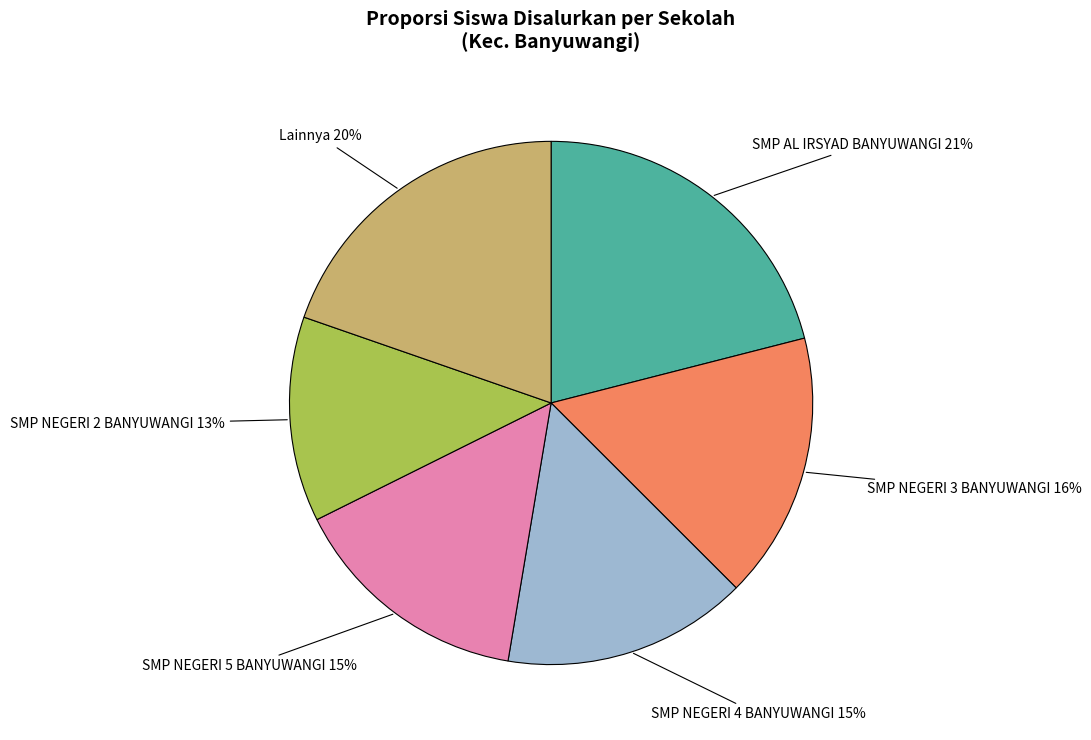

What percentage is the SMP NEGERI 3 BANYUWANGI slice, to the nearest percent?

16%